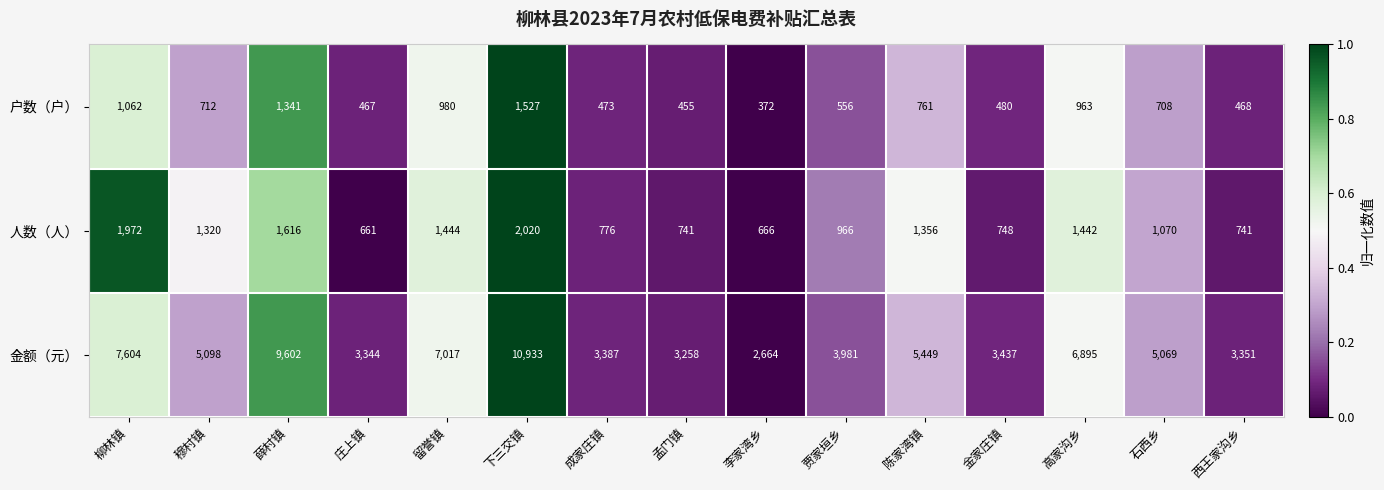

The 金额（元） series shows 10933 at 下三交镇. True or false?

True